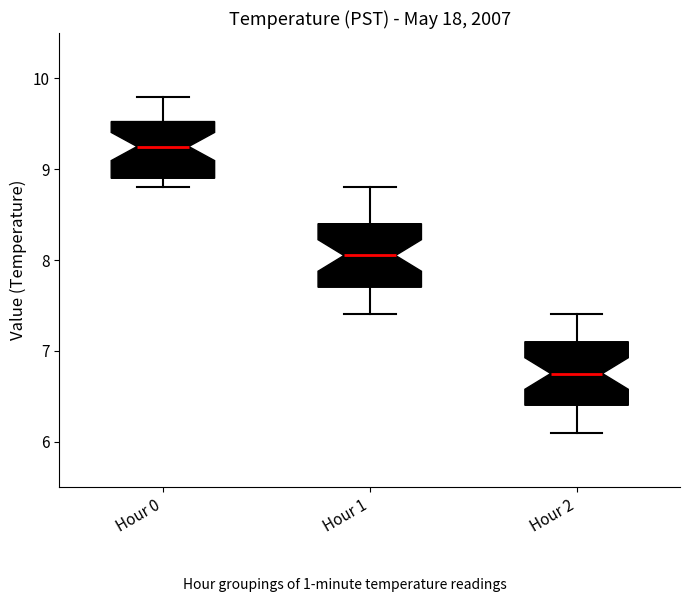

Reading left to right, read every box against the y-axis: the position of its median line, the range the box covers, and the ends of its whiskers. The values are not printed on the chart, so give them approximately, as read against the axis.

Hour 0: median 9.3, box 8.9 to 9.5, whiskers 8.8 to 9.8
Hour 1: median 8.1, box 7.7 to 8.4, whiskers 7.4 to 8.8
Hour 2: median 6.8, box 6.4 to 7.1, whiskers 6.1 to 7.4